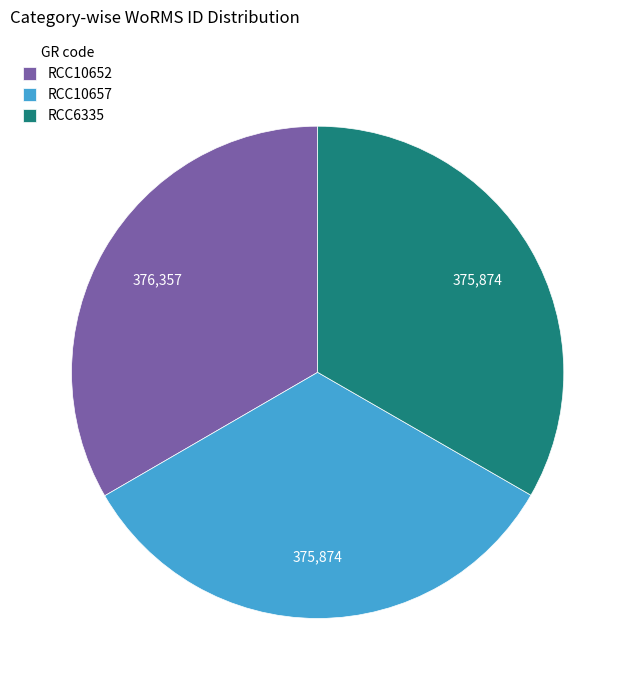

What is the ratio of the value at RCC6335 to the value at RCC10652?

1.0